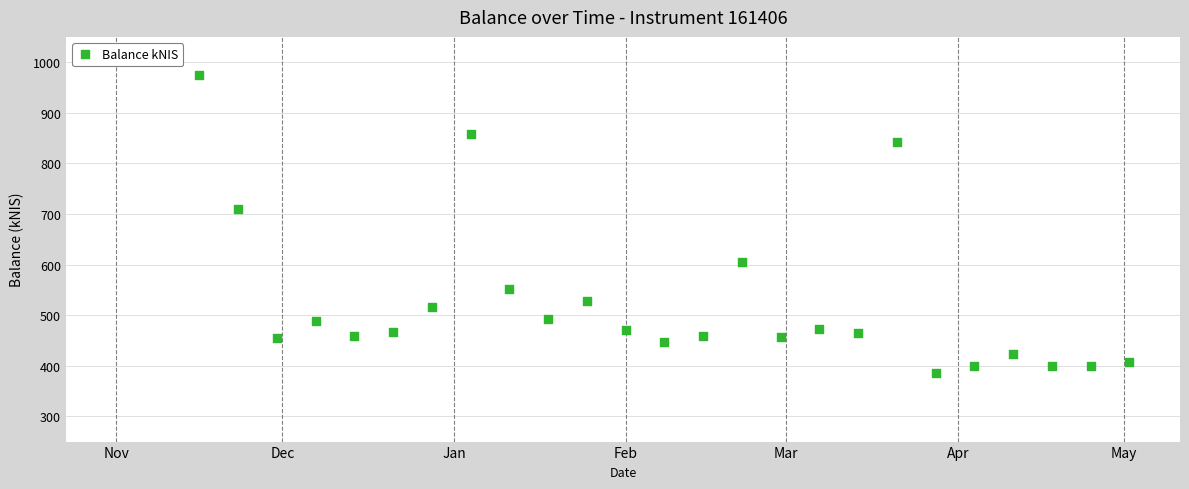

What is the range of X values (max minus min)?

168.0